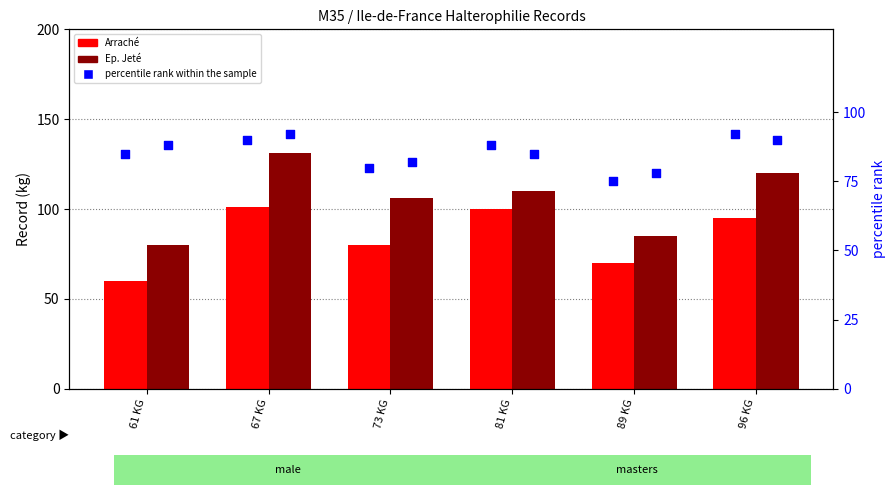

Which series has the widest spread of Y values?

Ep. Jeté